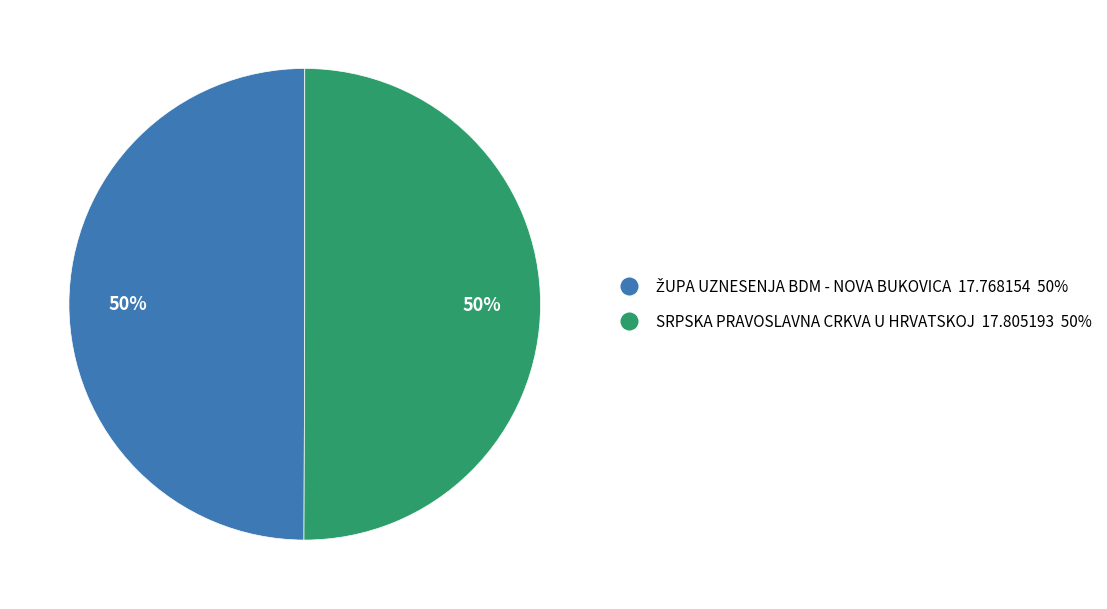

How many segments does this pie chart have?

2